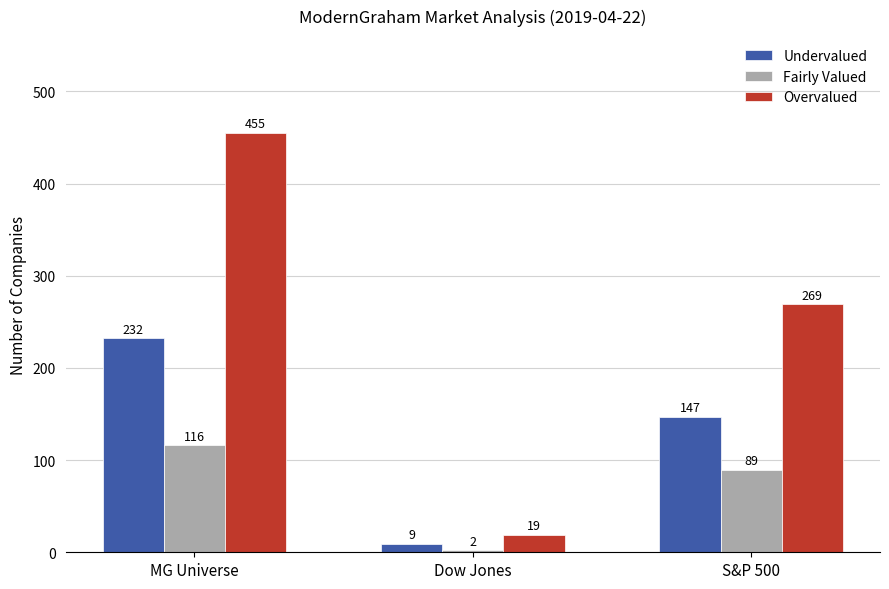

Are the bars grouped side by side (vs. stacked)?

Yes